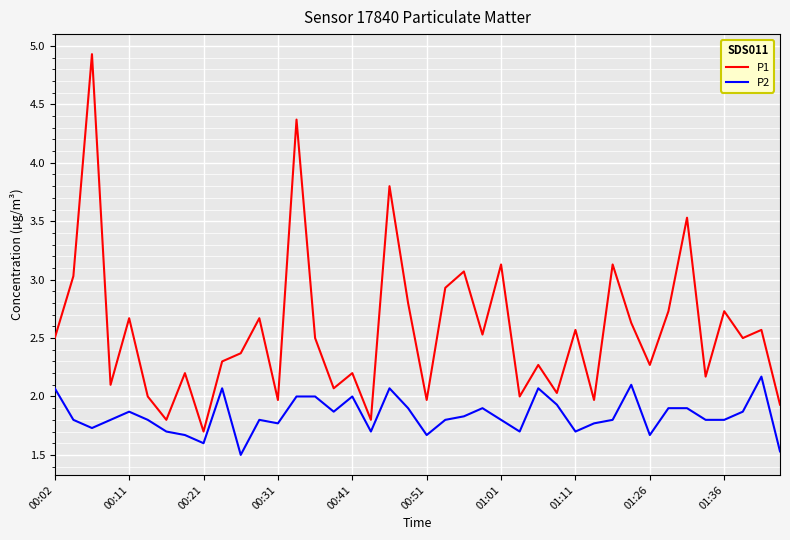

Which series has the widest spread of values?

P1